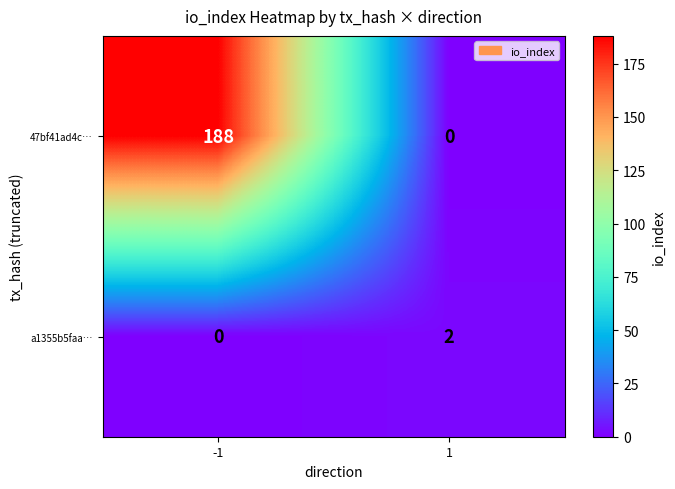

What is the sum of the 47bf41ad4c… values at 1 and -1?

188